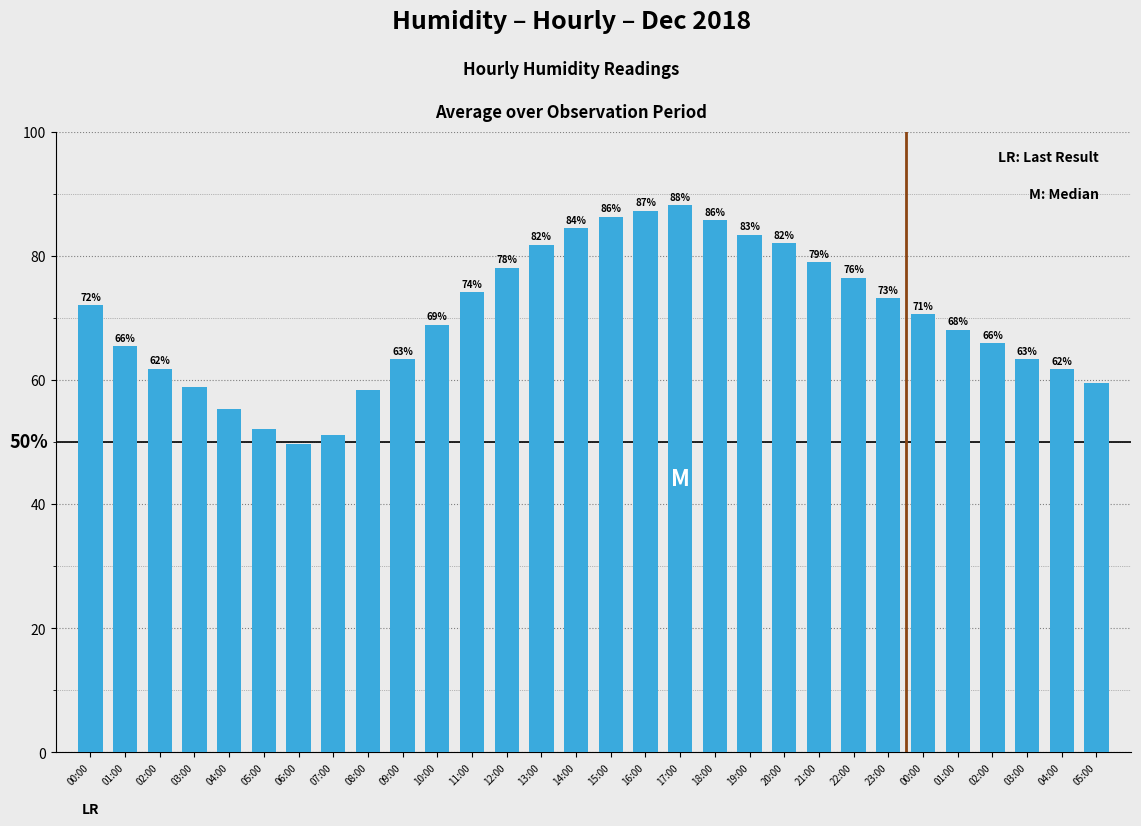

What is the label of the 21st bar from the left?

20:00